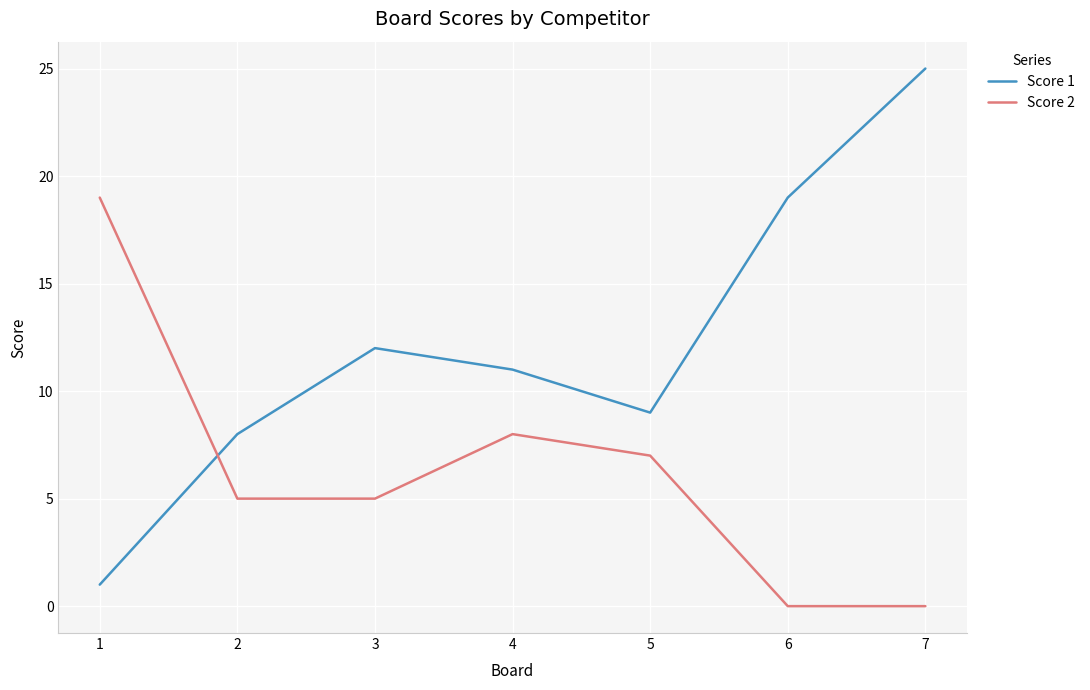

How many lines are shown in the chart?

2